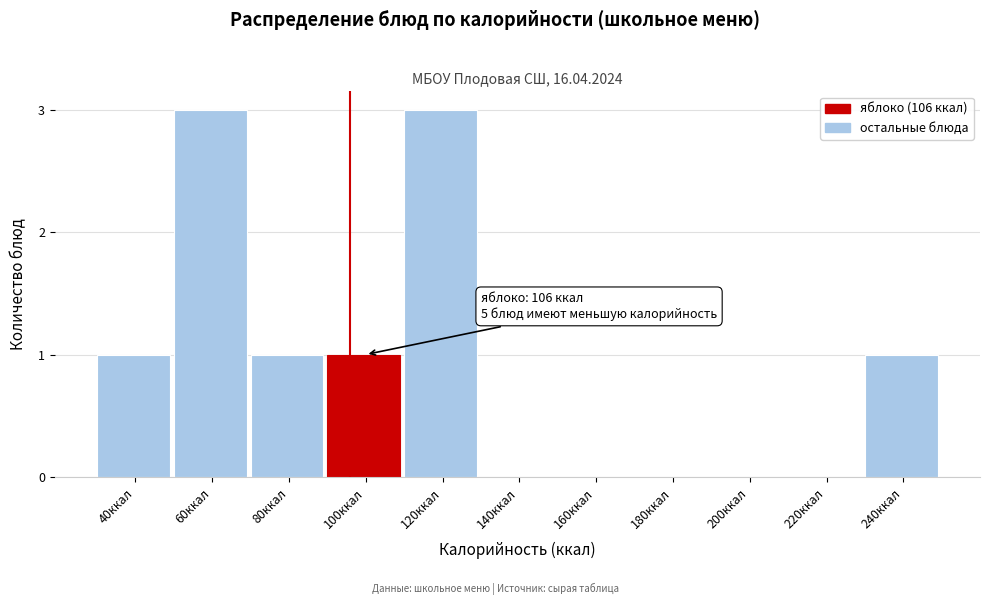

Reading left to right, what are all the values shown in this chart?

40ккал=1	60ккал=3	80ккал=1	100ккал=1	120ккал=3	140ккал=0	160ккал=0	180ккал=0	200ккал=0	220ккал=0	240ккал=1